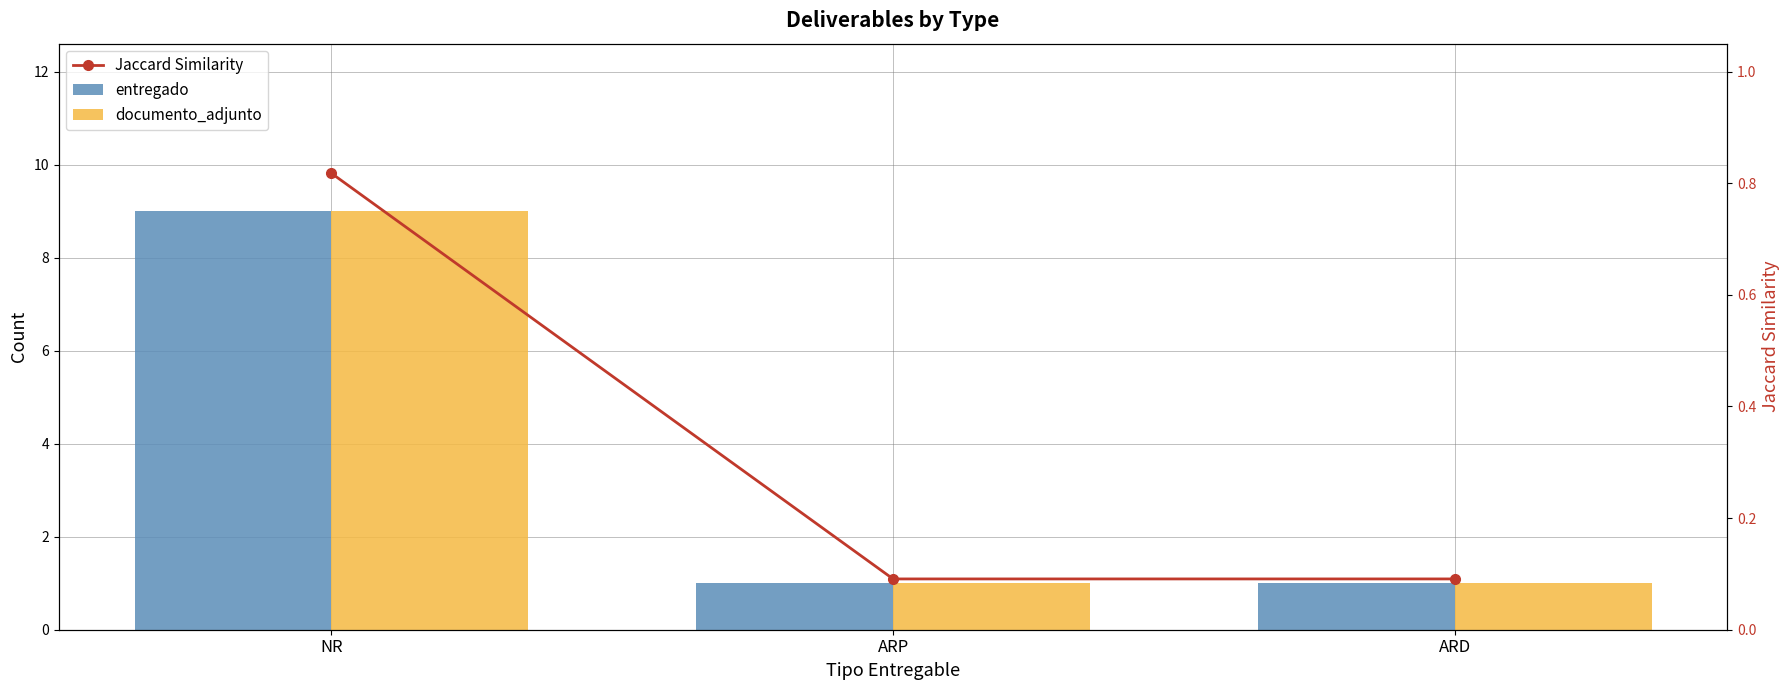

At which label does documento_adjunto reach its peak?

NR